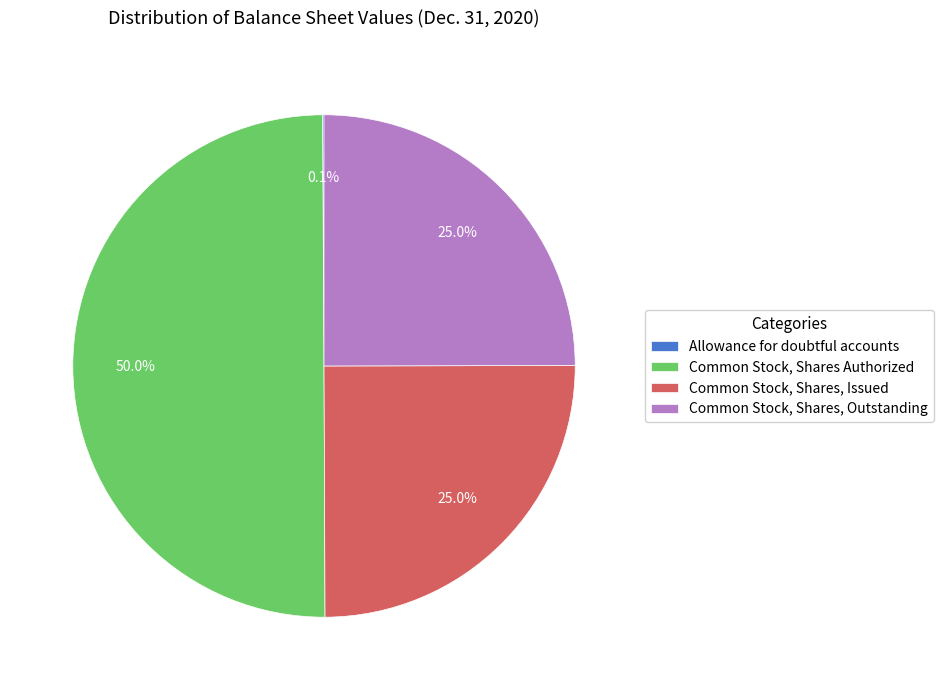

To the nearest percent, what portion does Common Stock, Shares, Outstanding represent?

25%